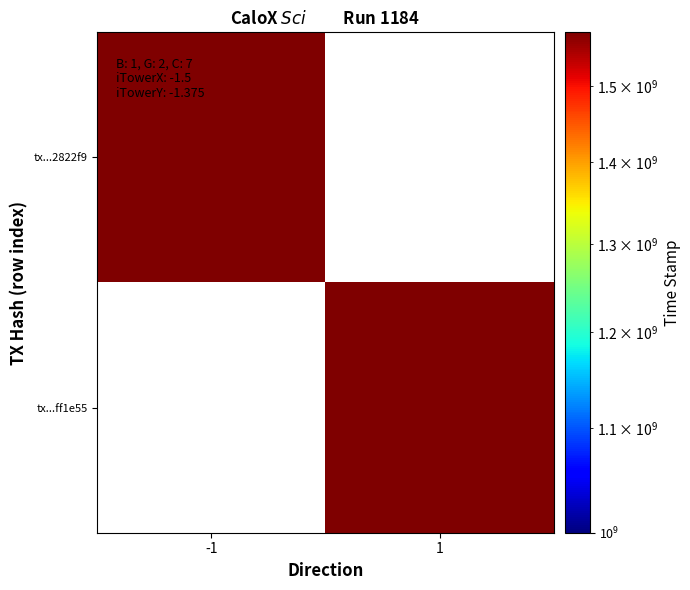

The 92966953202e61251dcb4ba9159c470fd2822f9 series shows 771691981 at time_stamp. True or false?

False